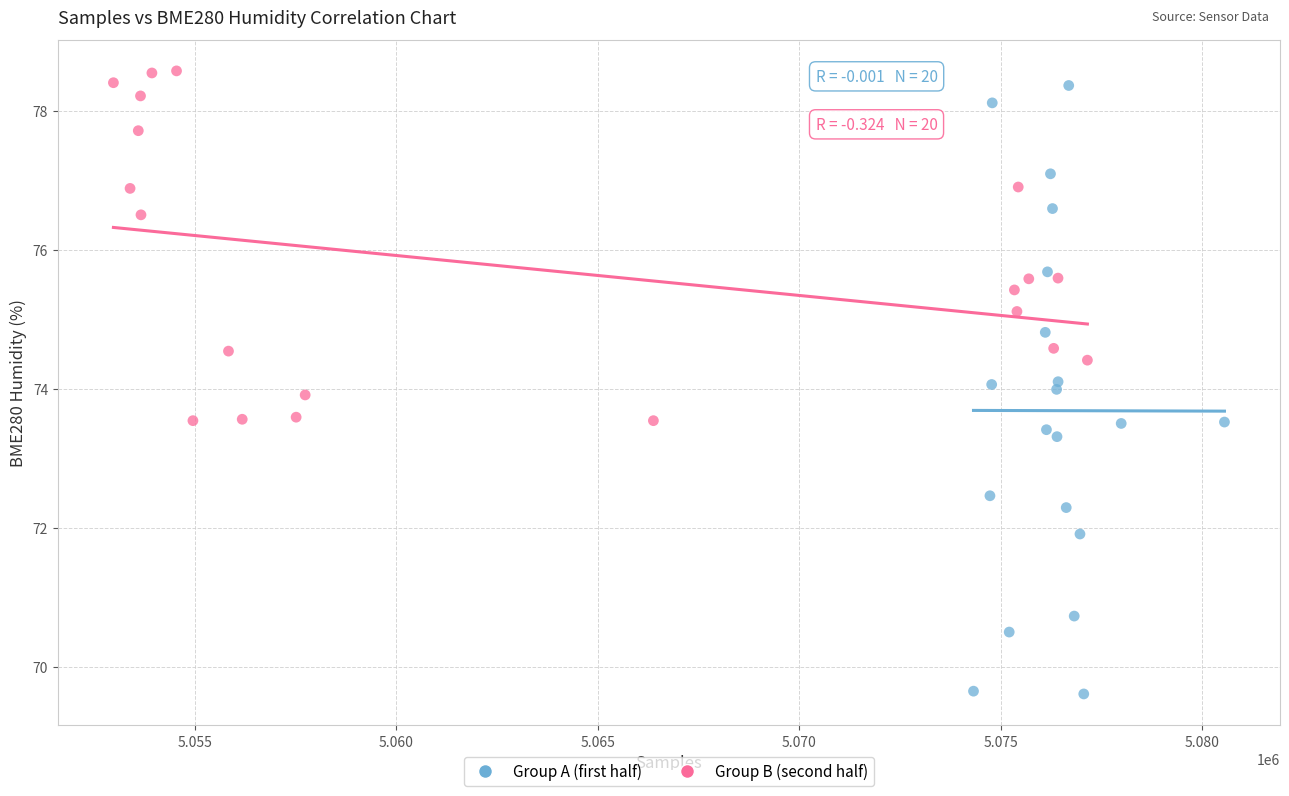

Which series has the widest spread of Y values?

Group A (first half)